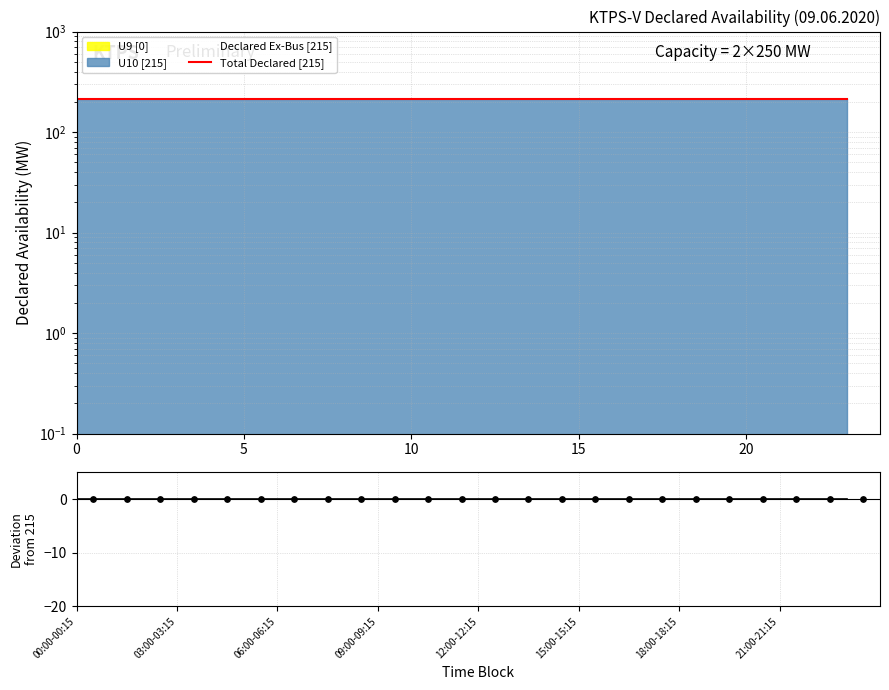

Is the value of Deviation points at 16 greater than the value of Deviation at 11?

No